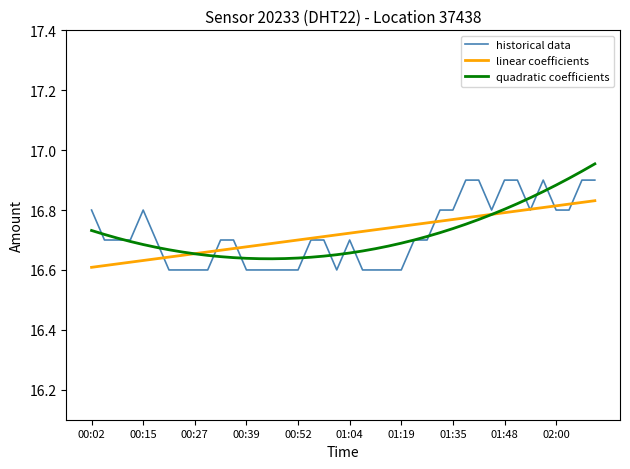

List the series in order of their peak value, lowest first.

linear coefficients, historical data, quadratic coefficients